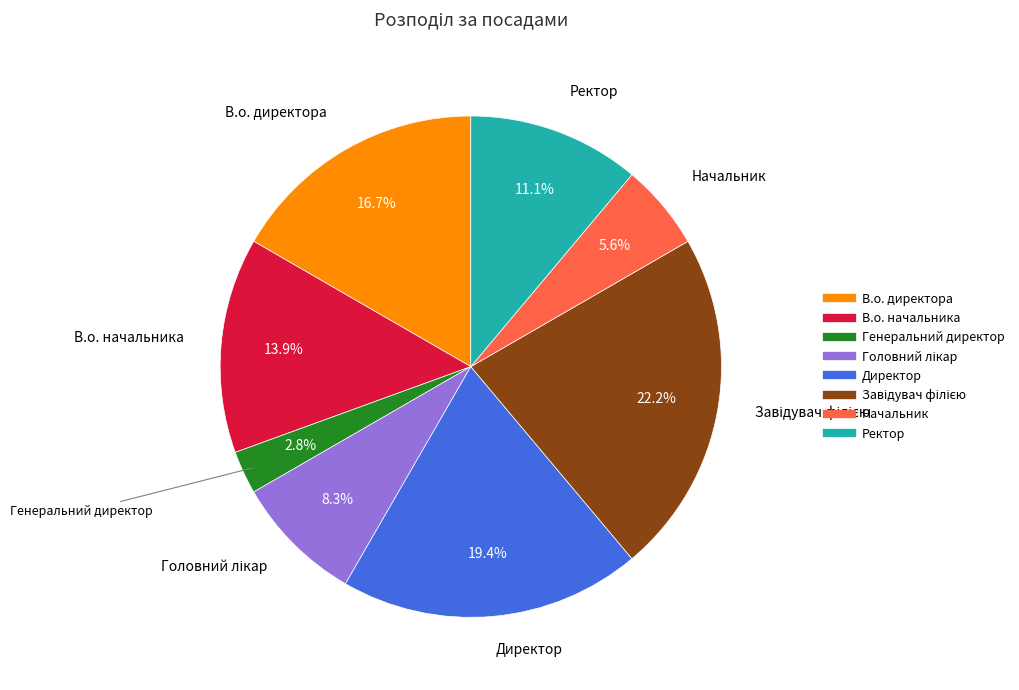

Which category has the smallest portion of the pie?

Генеральний директор